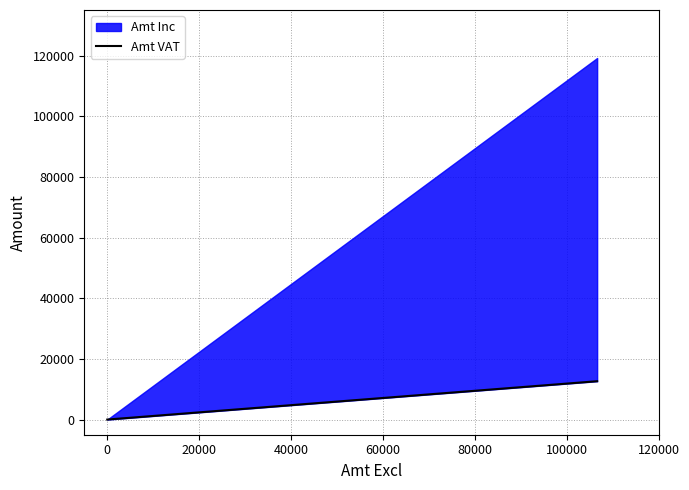

True or false: the data shows 21296.6 at −20000.

False